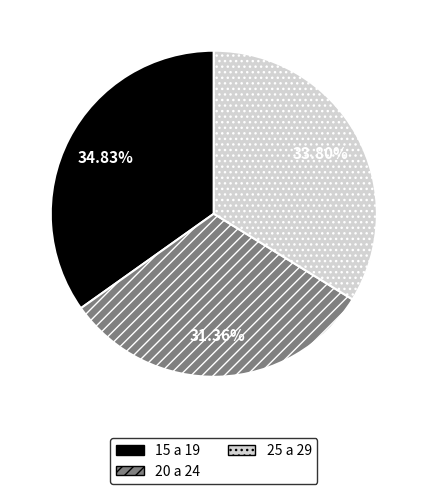

To the nearest percent, what percentage of the pie is 20 a 24?

31%